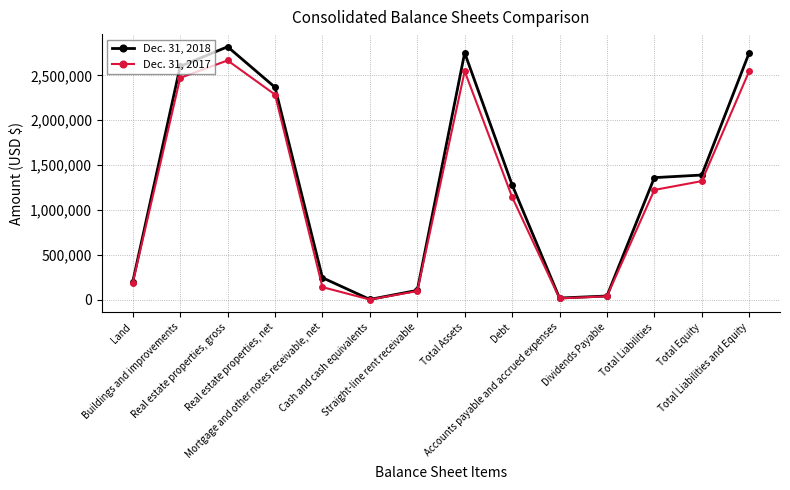

At Accounts payable and accrued expenses, list the series in order from smallest to largest.

Dec. 31, 2017, Dec. 31, 2018